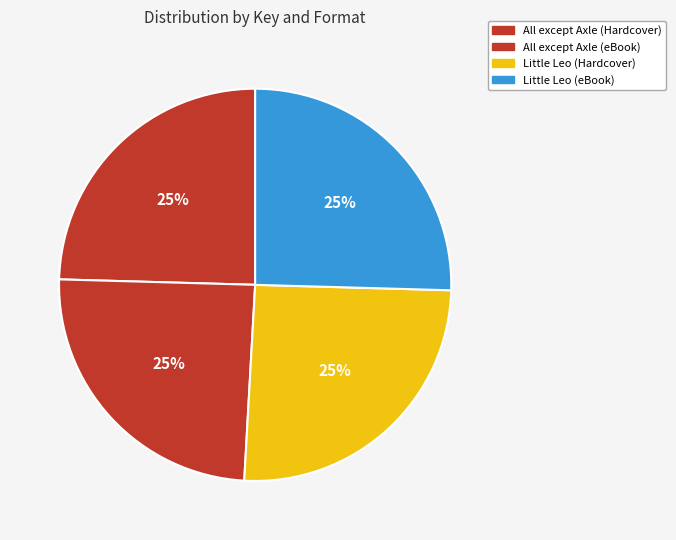

What is the total percentage of Little Leo (eBook) and All except Axle (Hardcover)?

50.0%